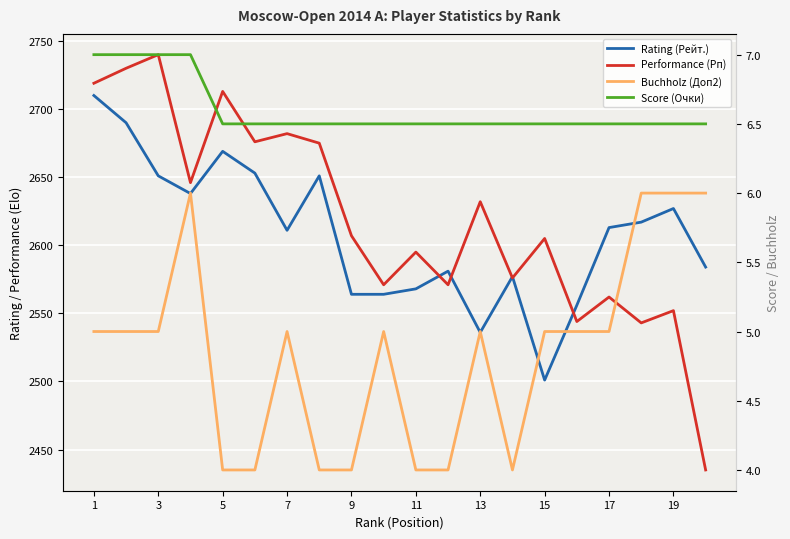

True or false: Rating (Рейт.) and Buchholz (Доп2) cross at least once.

False